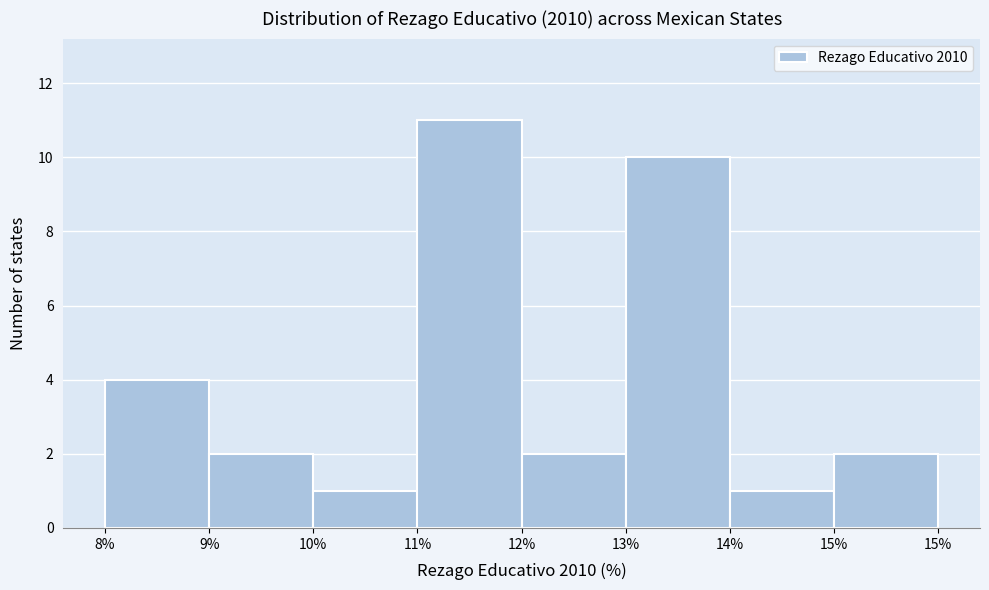

Reading left to right, transcribe all the data shown in this chart.

4	2	1	11	2	10	1	2